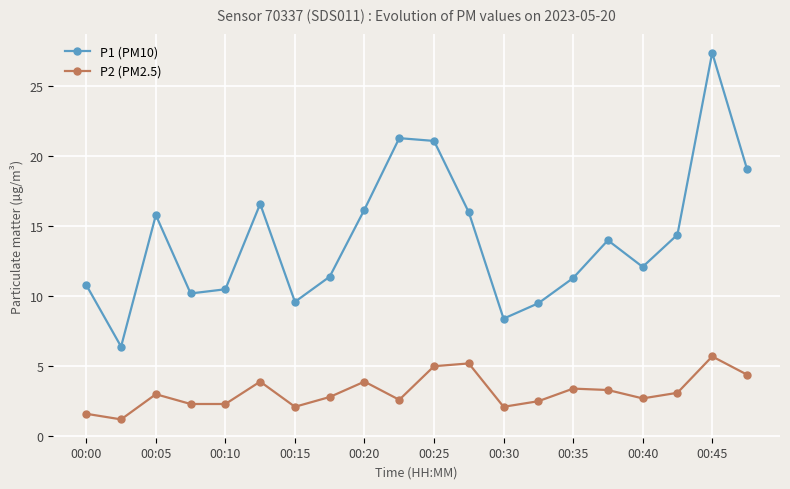

What is the value of the P1 (PM10) point at the 13th from the left?

8.4